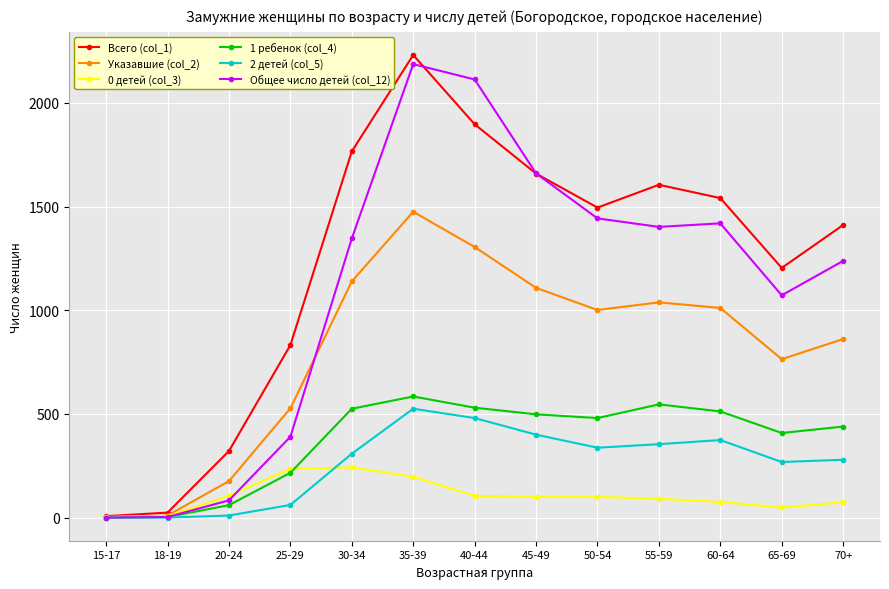

At which category is the sum across all series the highest?

35-39